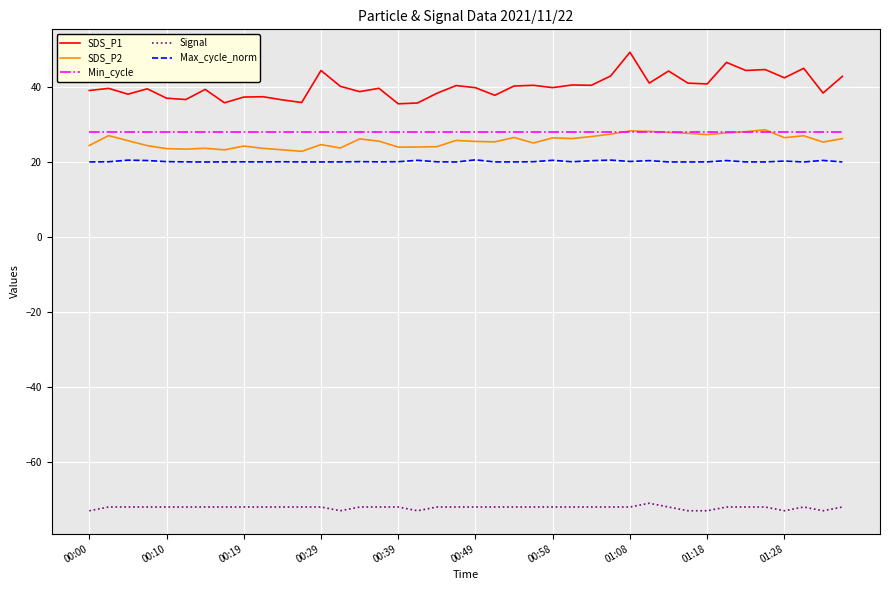

What is the minimum value shown in the chart?

-73.0